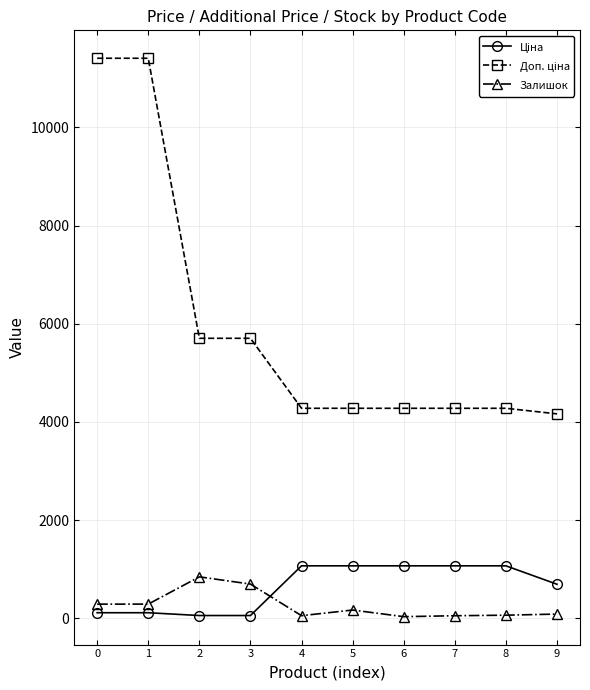

What is the sum of all Залишок values?

2583.0